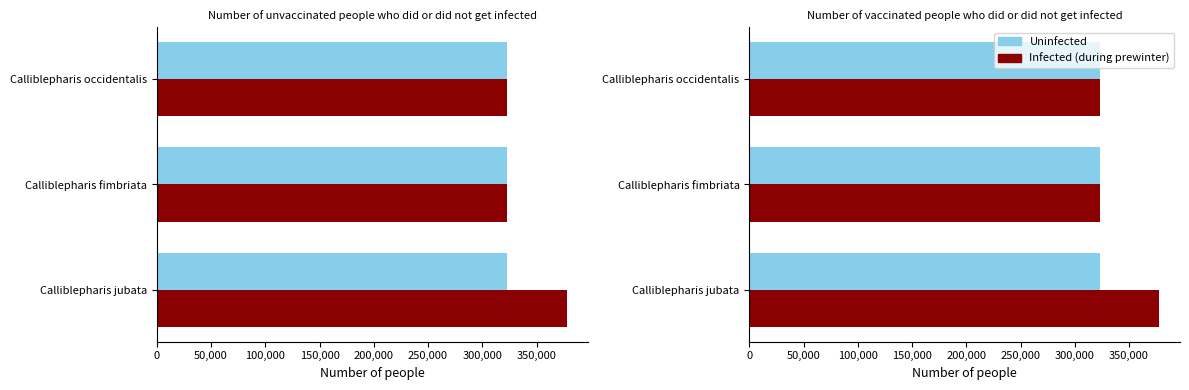

Which series has the largest range (max minus min)?

Infected (during prewinter)